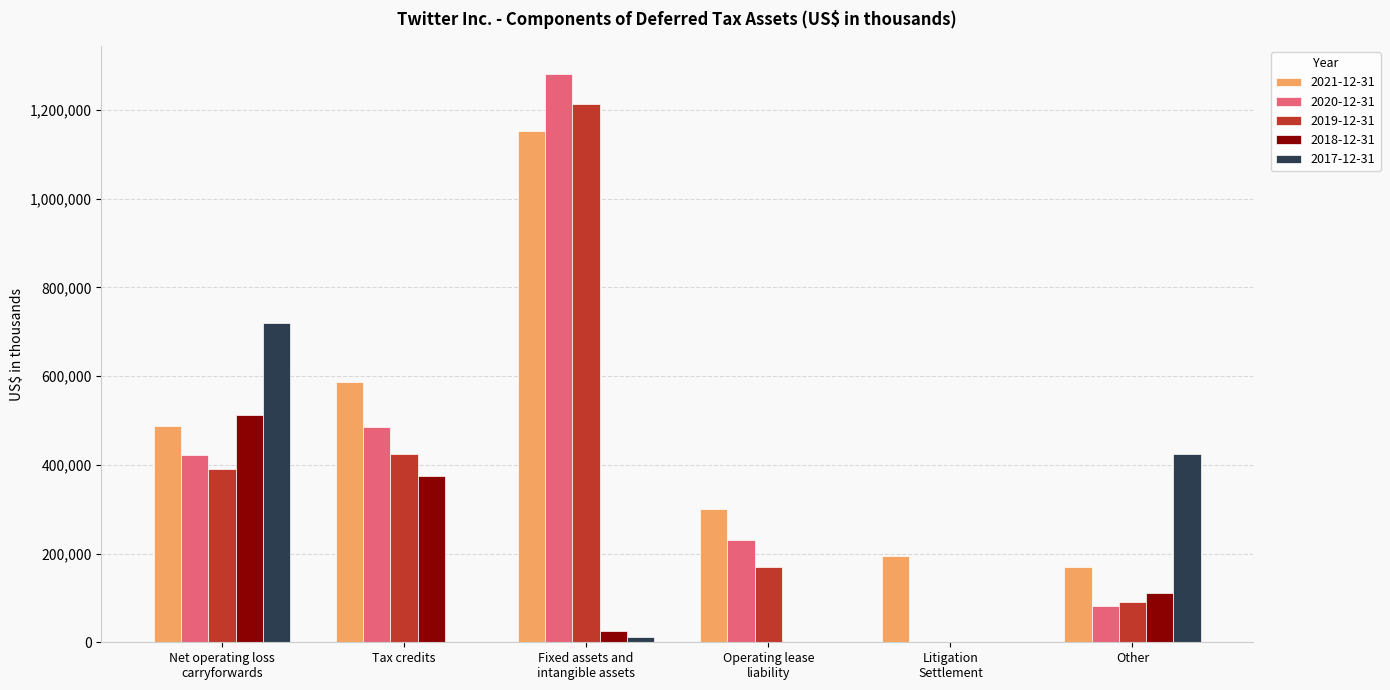

At which label does 2017-12-31 first exceed 10803?

Net operating loss
carryforwards